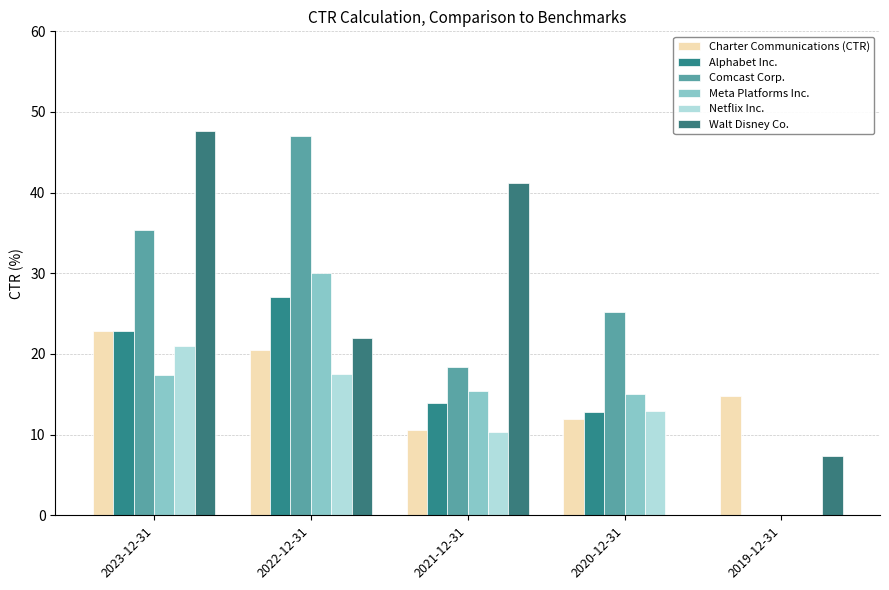

At which category is the sum across all series the highest?

2023-12-31